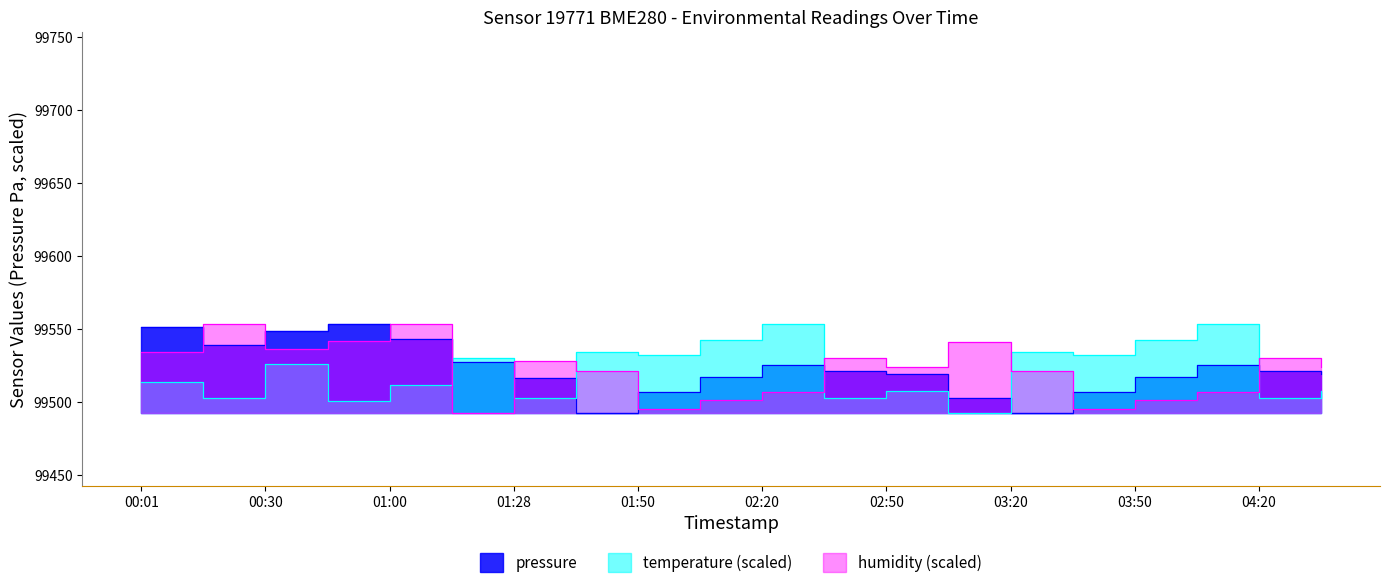

After their last crossing, which series has the higher values: pressure or humidity?

humidity